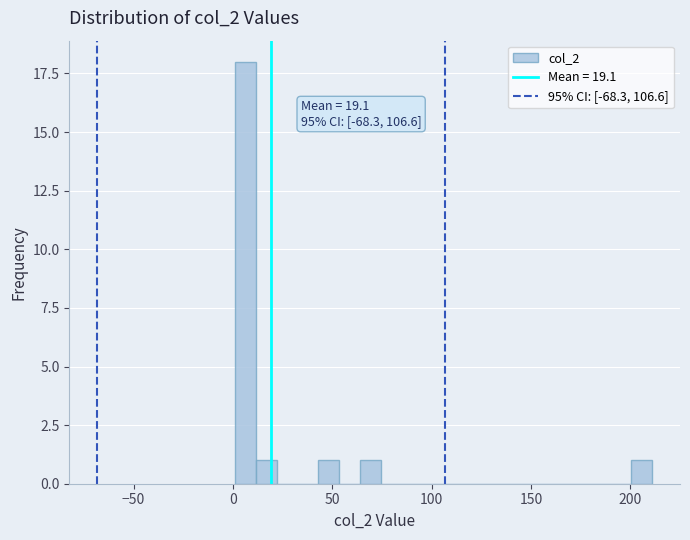

Read against the x-axis, roughly where is the centre of the tallest bar?

5